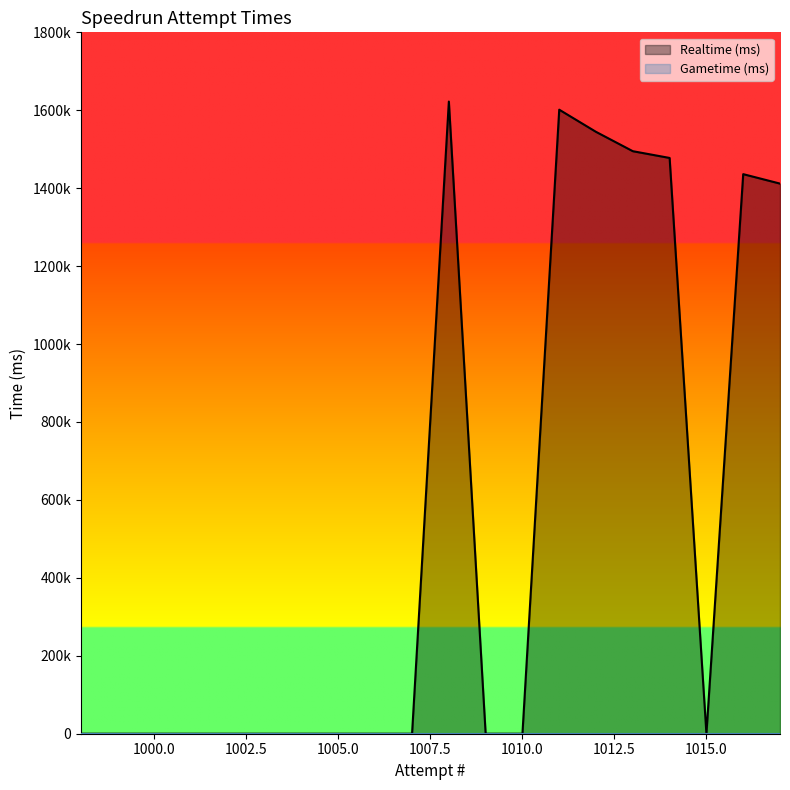

How many values exceed 0?

7